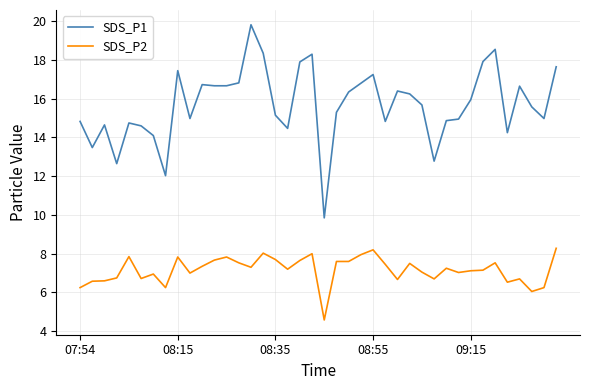

True or false: SDS_P1 and SDS_P2 intersect in this chart.

False